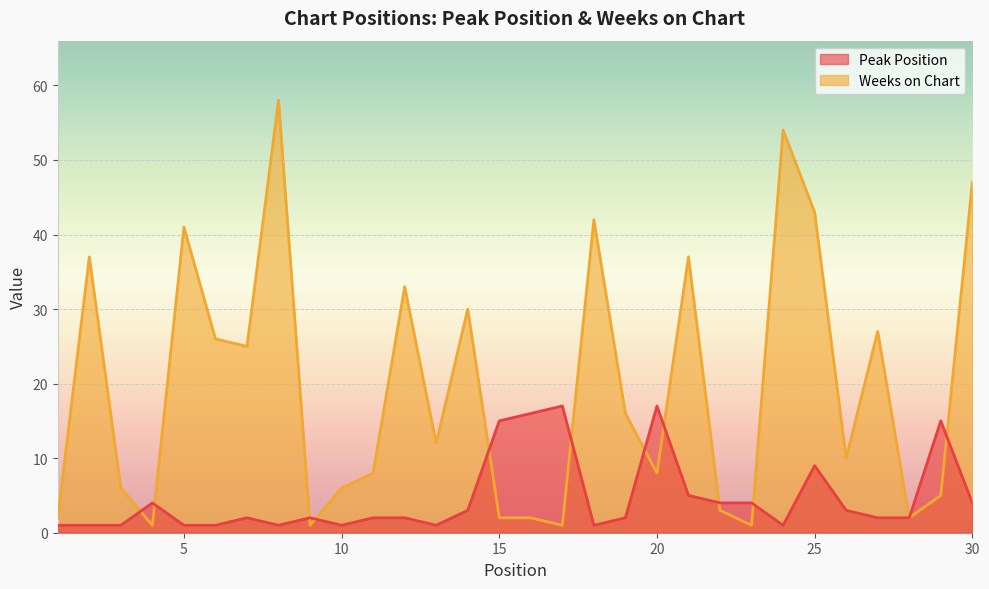

Where do Peak Position and Weeks on Chart first cross each other?

3 and 4